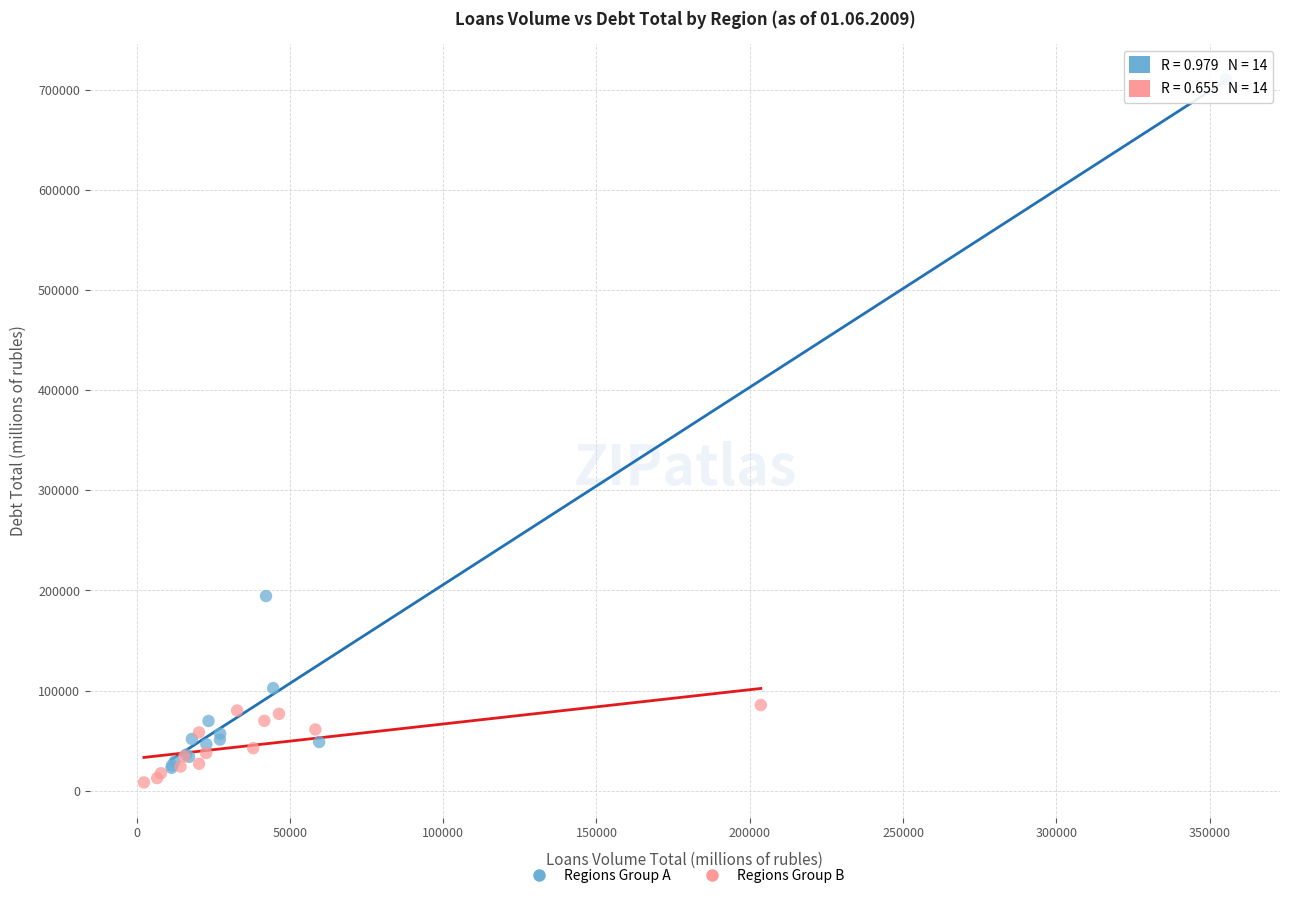

Which series contains the highest Y value?

Regions Group A